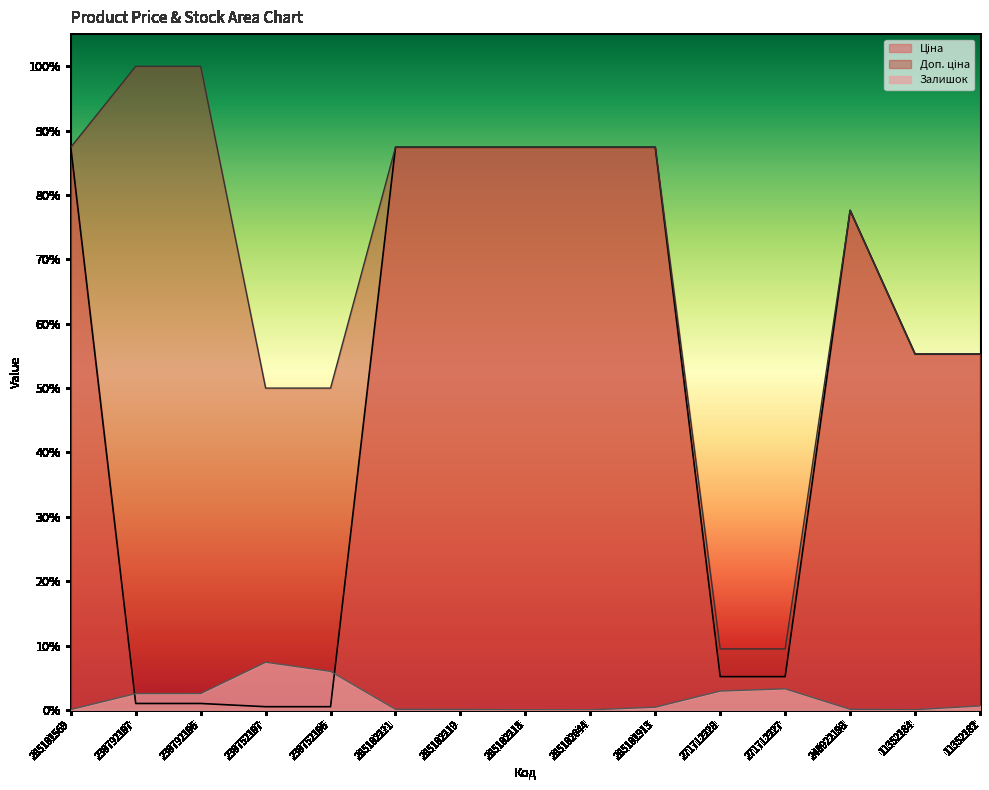

Count the number of data series in this chart.

3